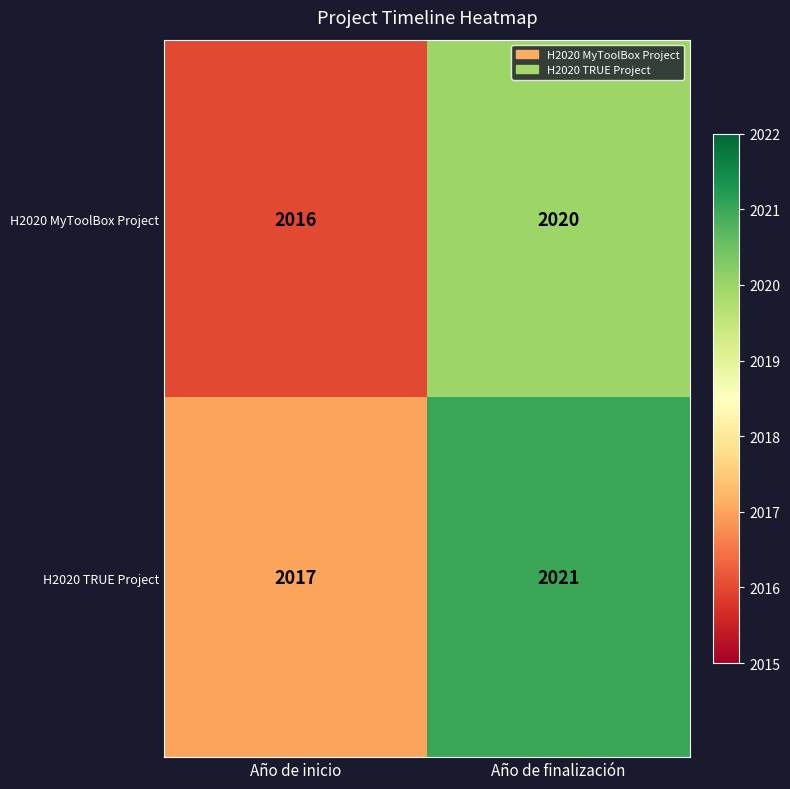

Reading left to right, transcribe all the data shown in this chart.

H2020 MyToolBox Project: Año de inicio=2016	Año de finalización=2020
H2020 TRUE Project: Año de inicio=2017	Año de finalización=2021